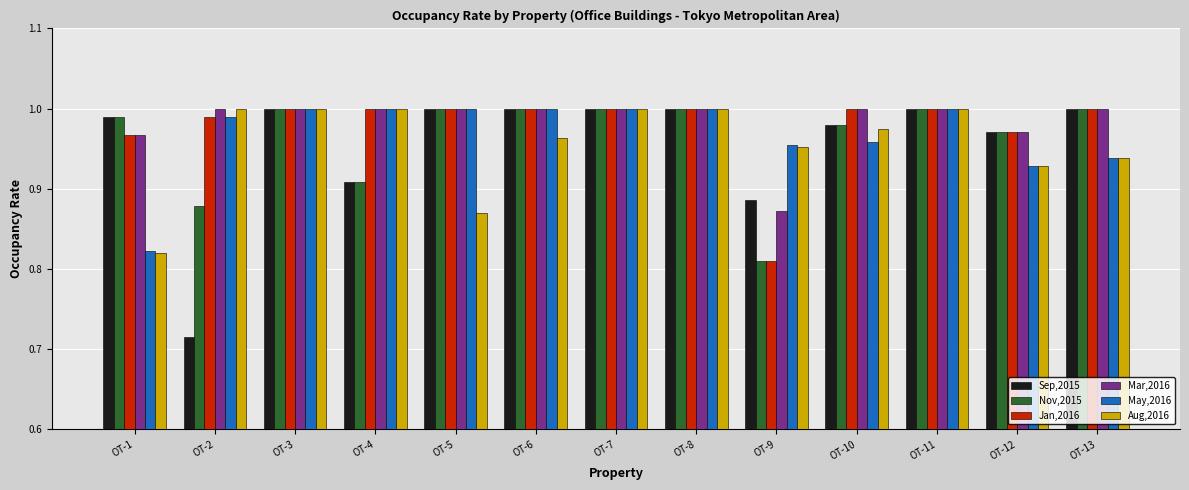

True or false: Jan,2016 has a value of 0.7 at OT-10.

False